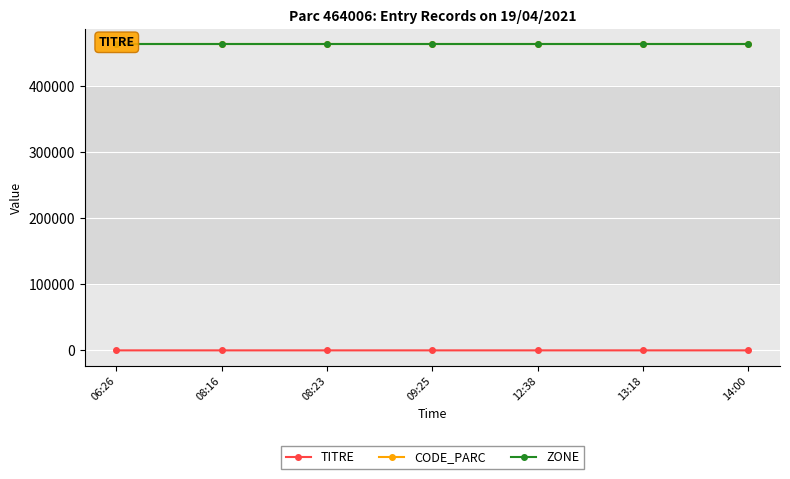

Reading left to right, what are all the values shown in this chart?

TITRE: 06:26=0	08:16=1	08:23=2	09:25=3	12:38=4	13:18=5	14:00=6
CODE_PARC: 06:26=464006	08:16=464006	08:23=464006	09:25=464006	12:38=464006	13:18=464006	14:00=464006
ZONE: 06:26=464006	08:16=464006	08:23=464006	09:25=464006	12:38=464006	13:18=464006	14:00=464006